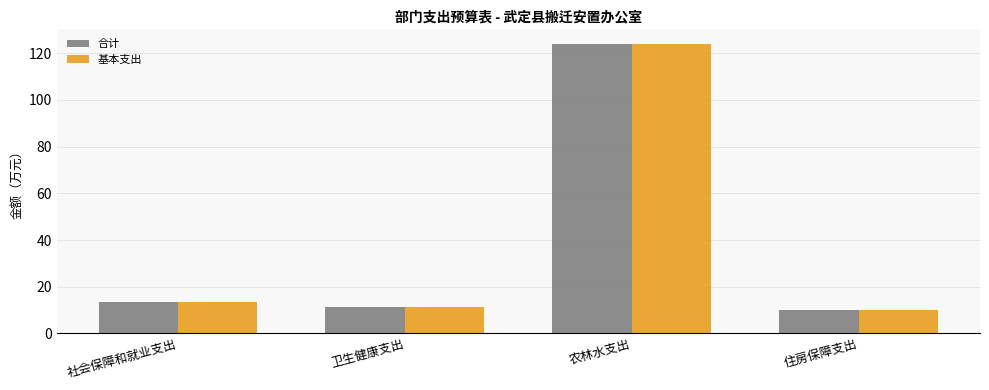

At which category is the sum across all series the highest?

农林水支出